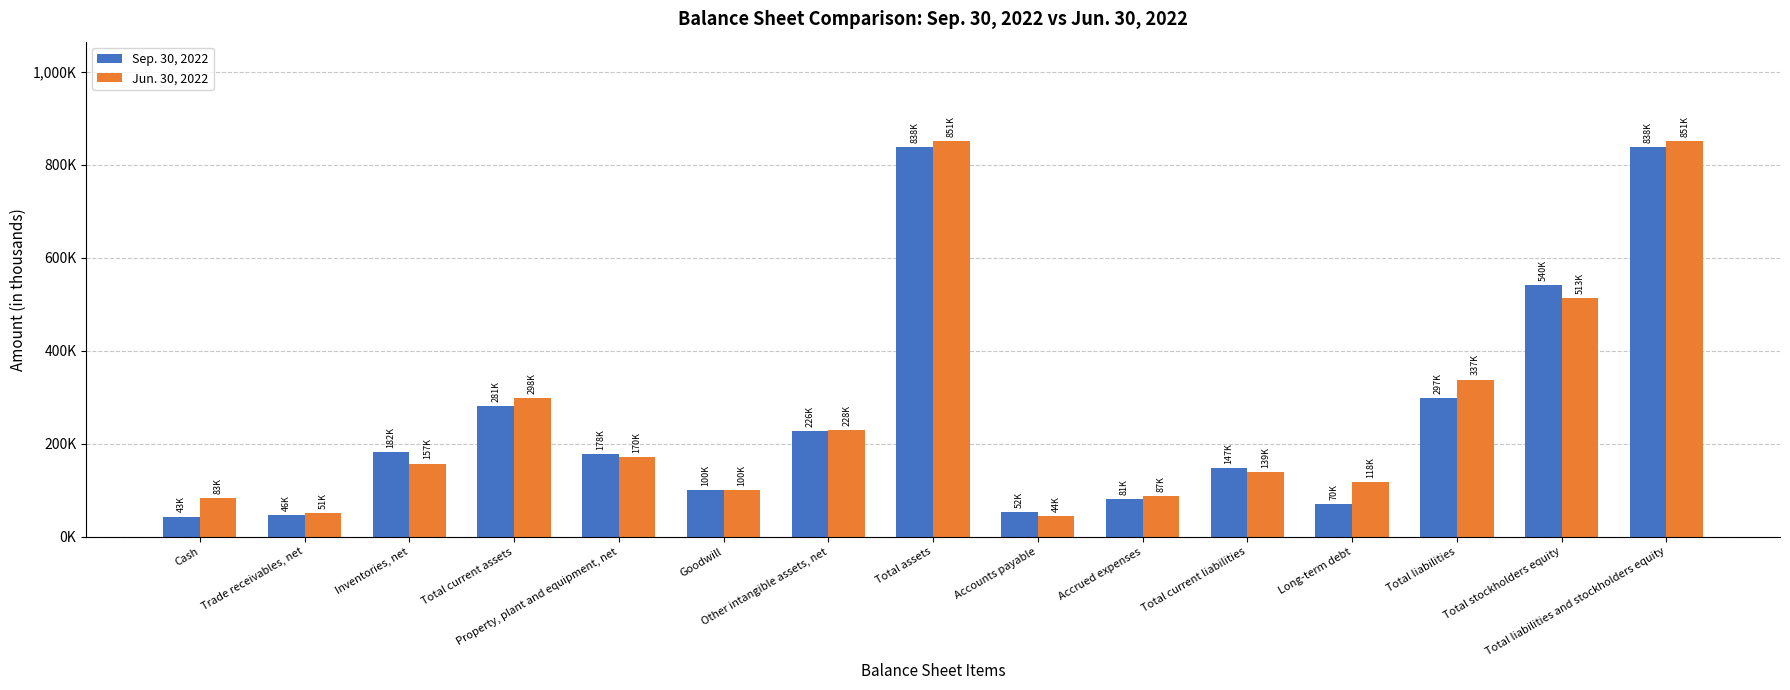

Are the bars grouped side by side (vs. stacked)?

Yes